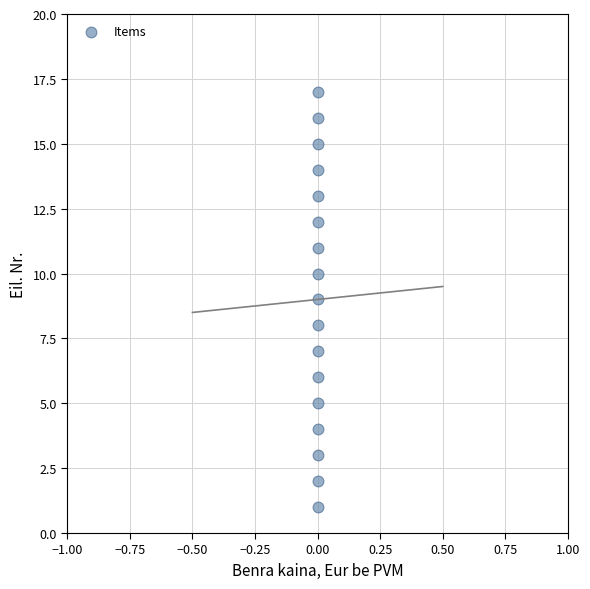

What is the range of Y values (max minus min)?

16